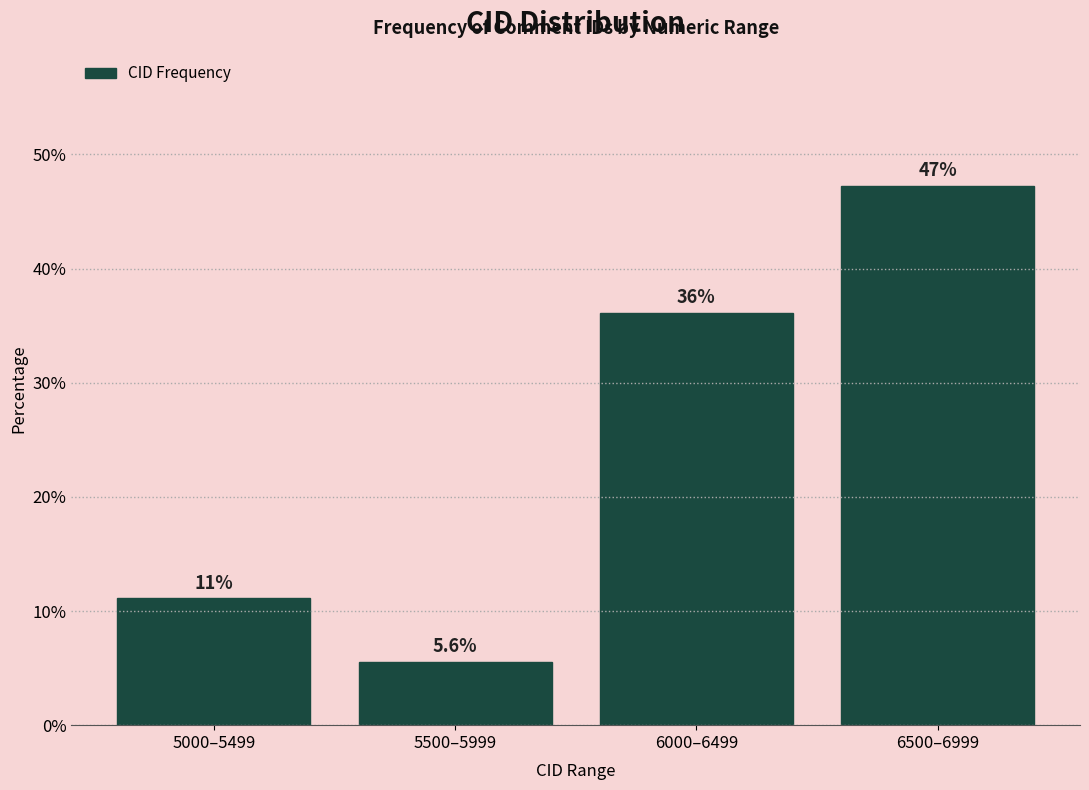

Reading left to right, list all the values displayed in this chart.

5000–5499=11.1	5500–5999=5.6	6000–6499=36.1	6500–6999=47.2